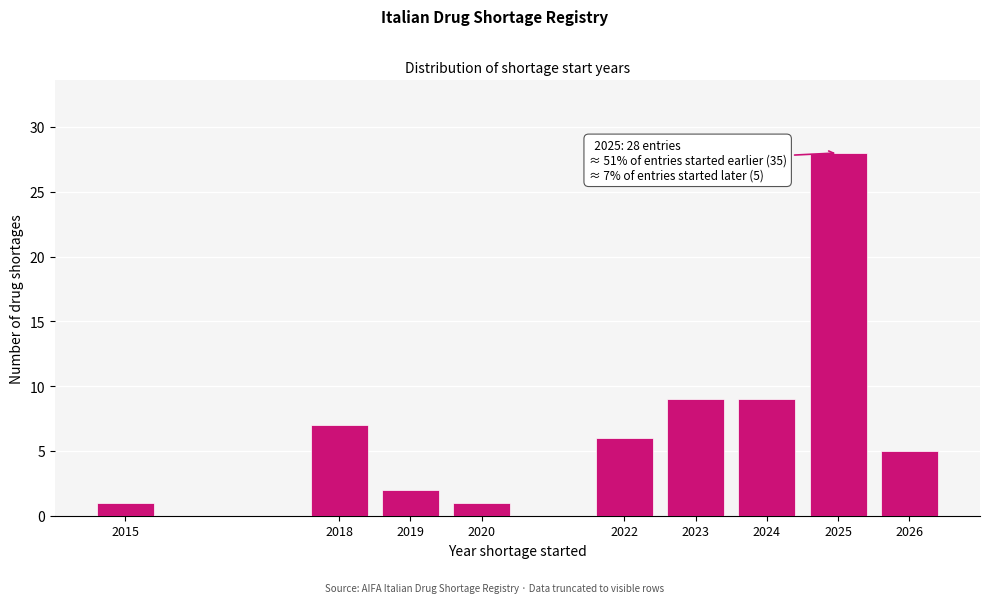

Reading right to left, what are all the values shown in this chart?

5	28	9	9	6	1	2	7	1